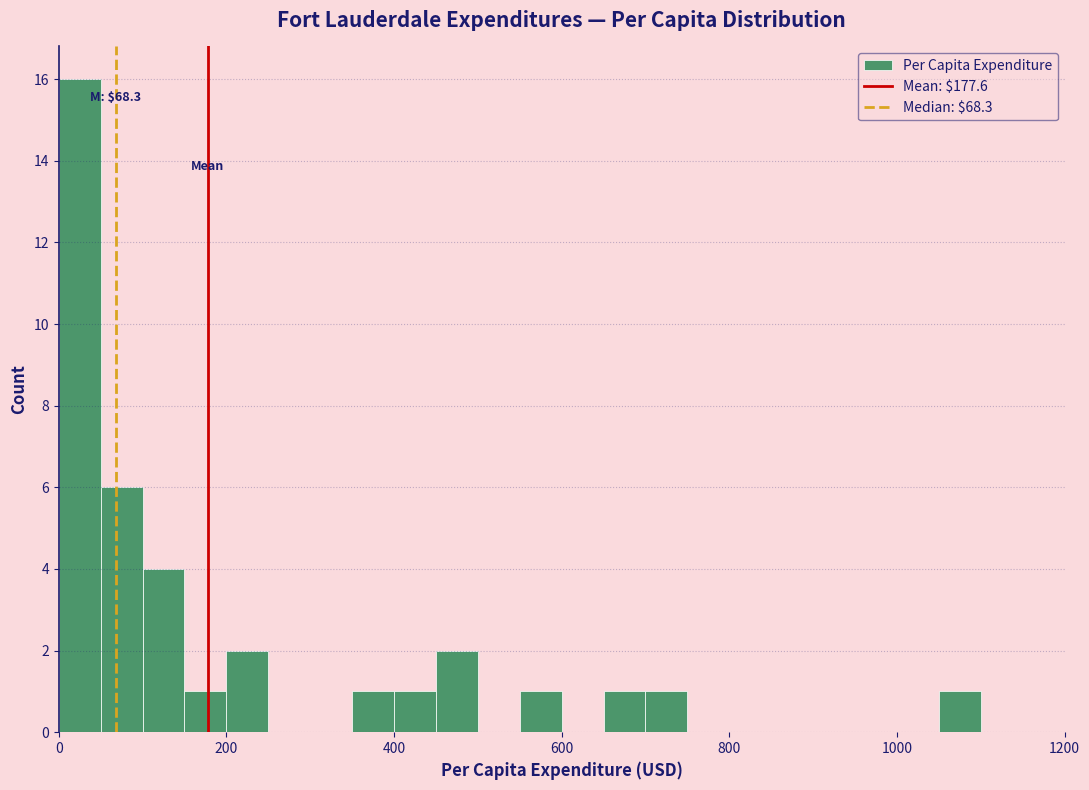

Around what value on the x-axis is the tallest bar? Give the approximate position of its centre, as read against the axis.

20